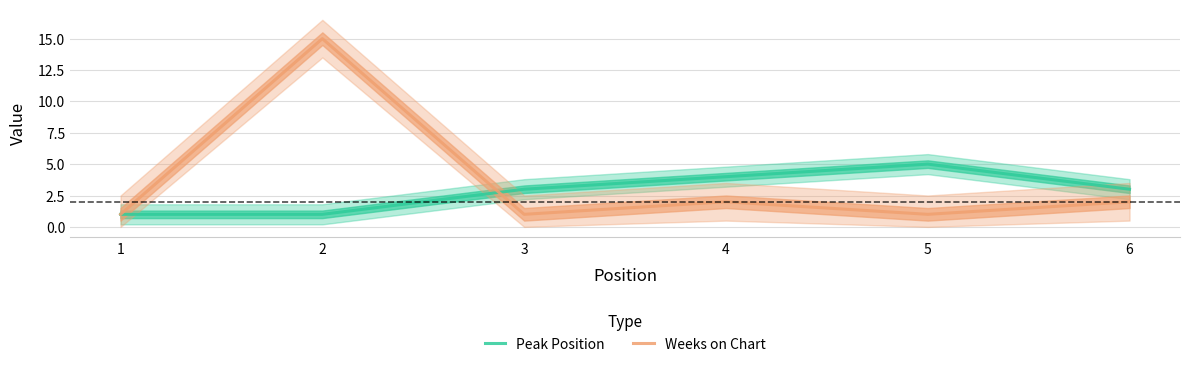

What is the approximate value of Peak Position at 1?

1